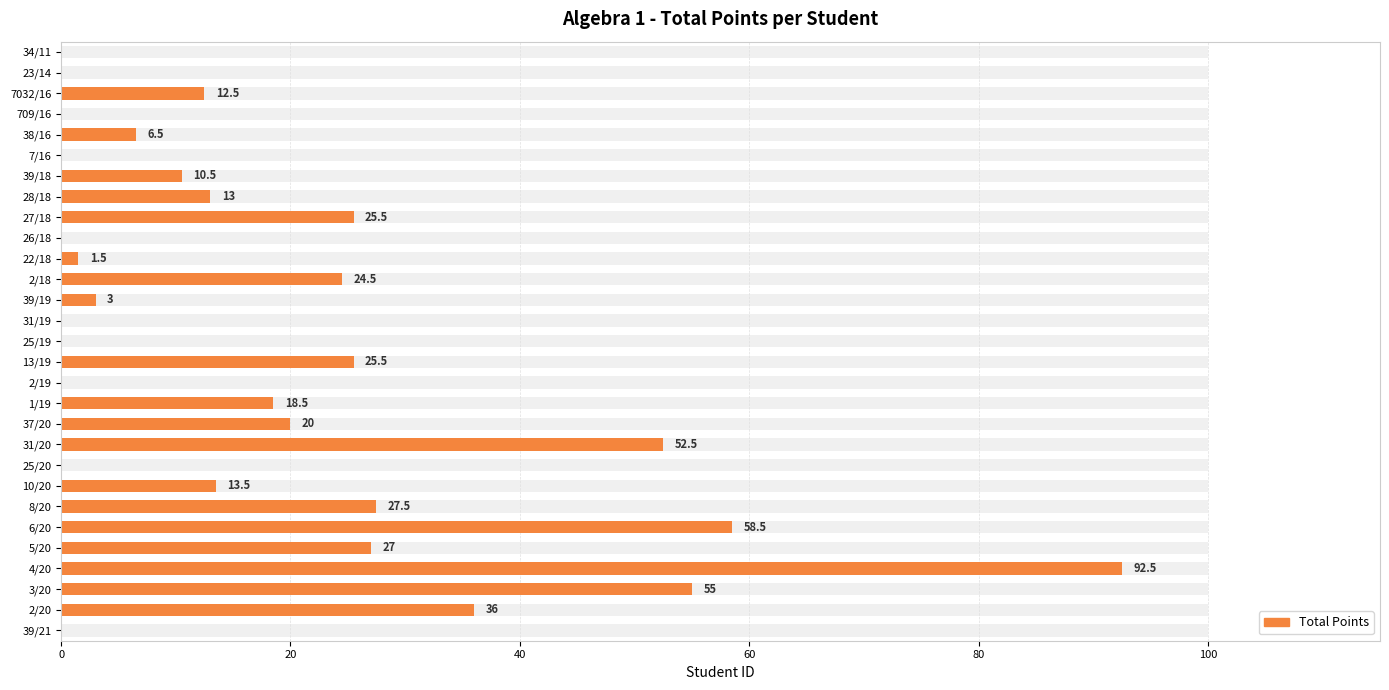

What is the difference between the second highest and minimum values?

58.5